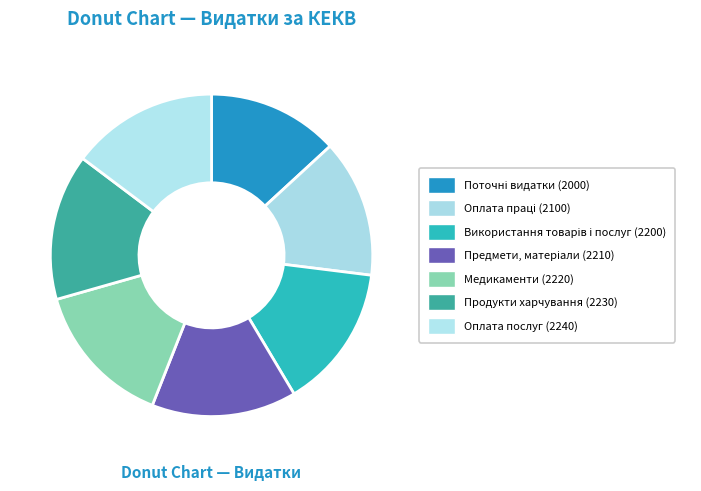

What percentage is the Медикаменти (2220) slice, to the nearest percent?

15%